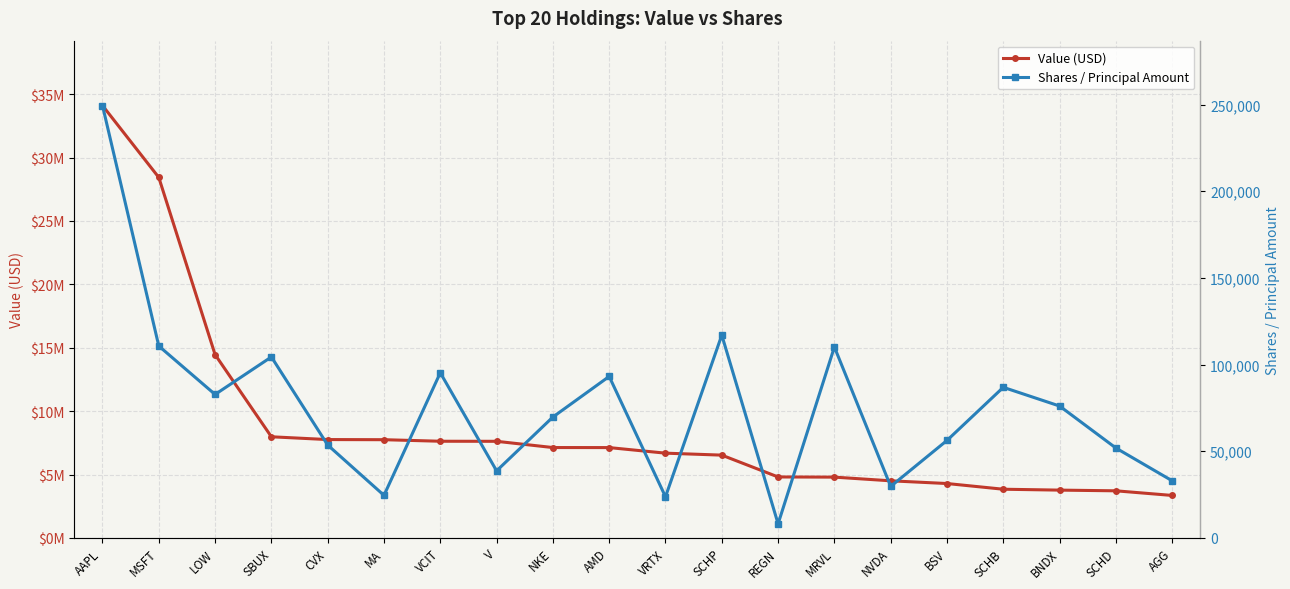

True or false: Shares / Principal Amount and Value (USD) intersect in this chart.

False